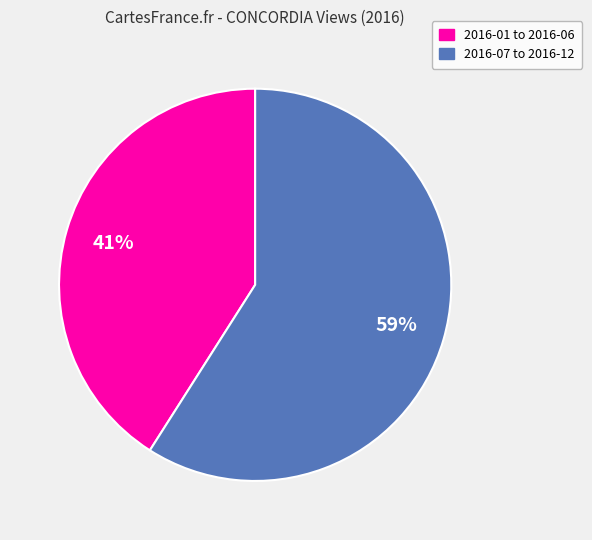

Is there a majority slice in this chart?

Yes